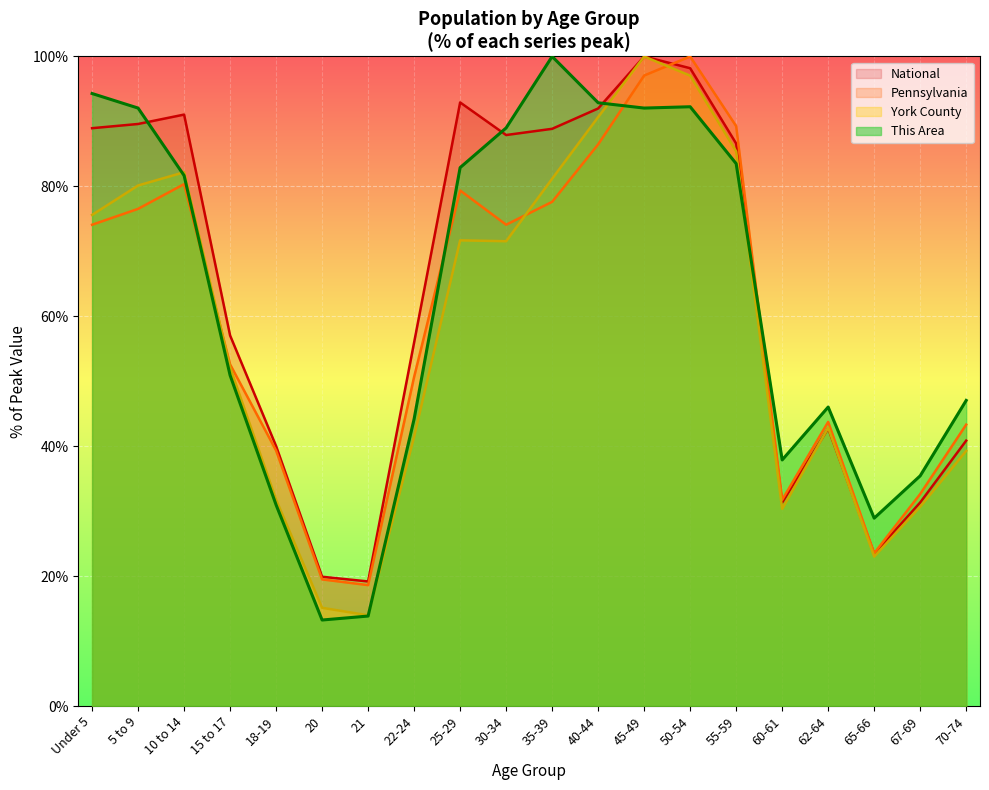

How many lines are shown in the chart?

4